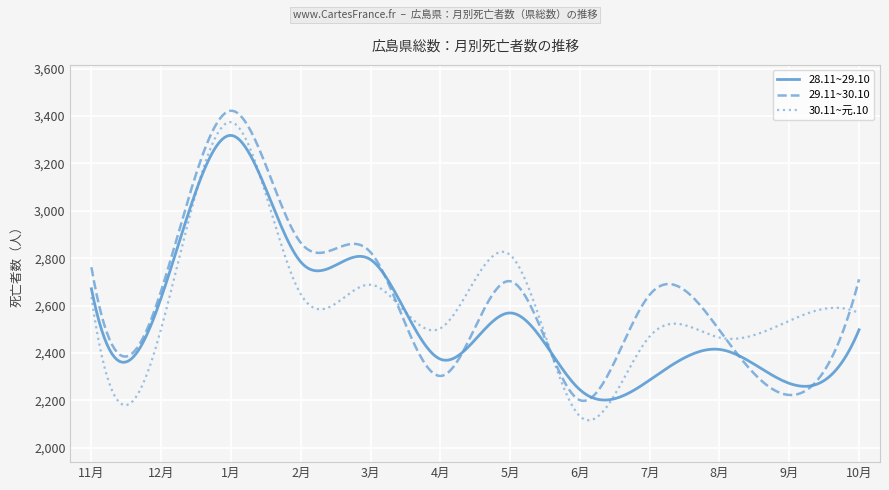

Where is the first local minimum for 30.11~元.10?

12月